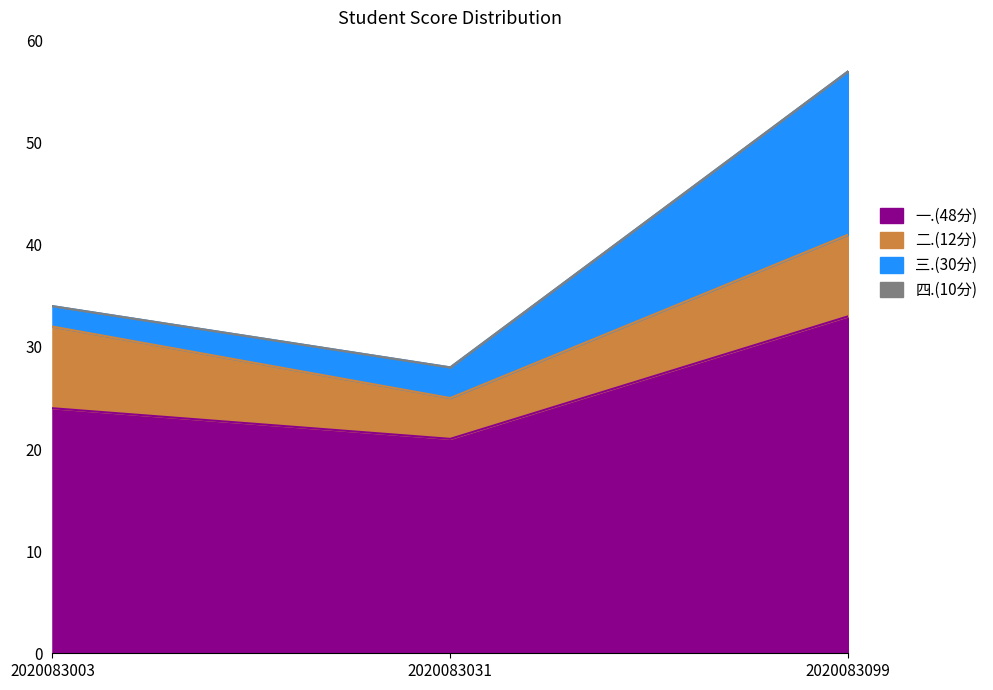

How many lines are shown in the chart?

4